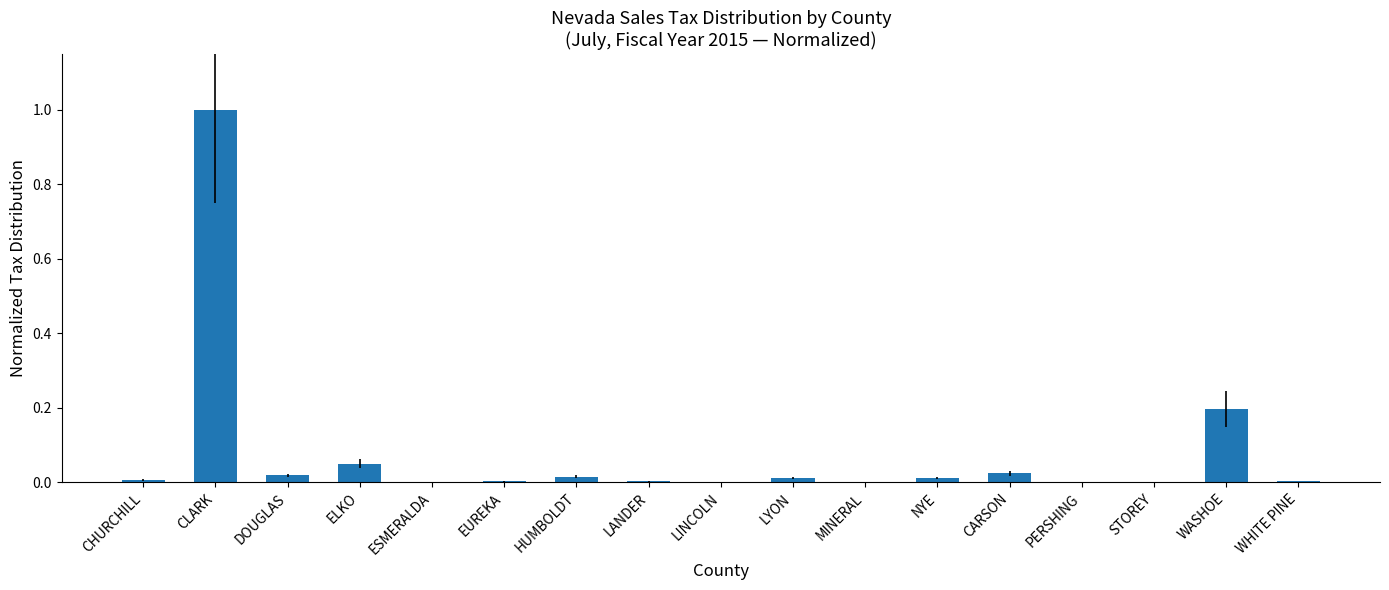

Is it true that the value at MINERAL is 0.0?

True